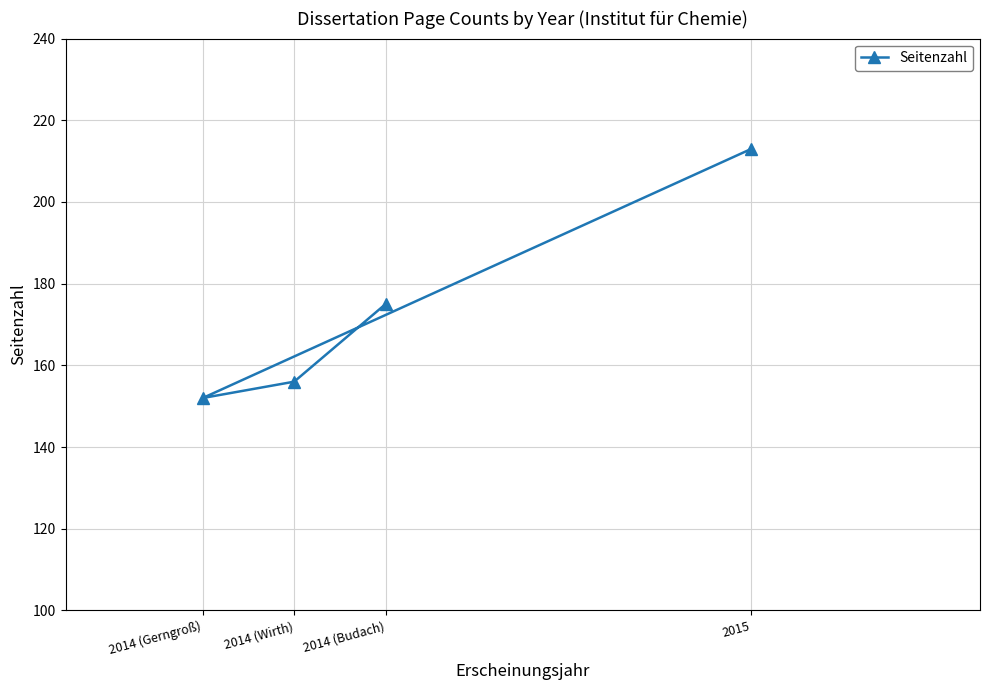

Rank the categories by value from lowest to highest.

2014 (Gerngroß), 2014 (Wirth), 2014 (Budach), 2015